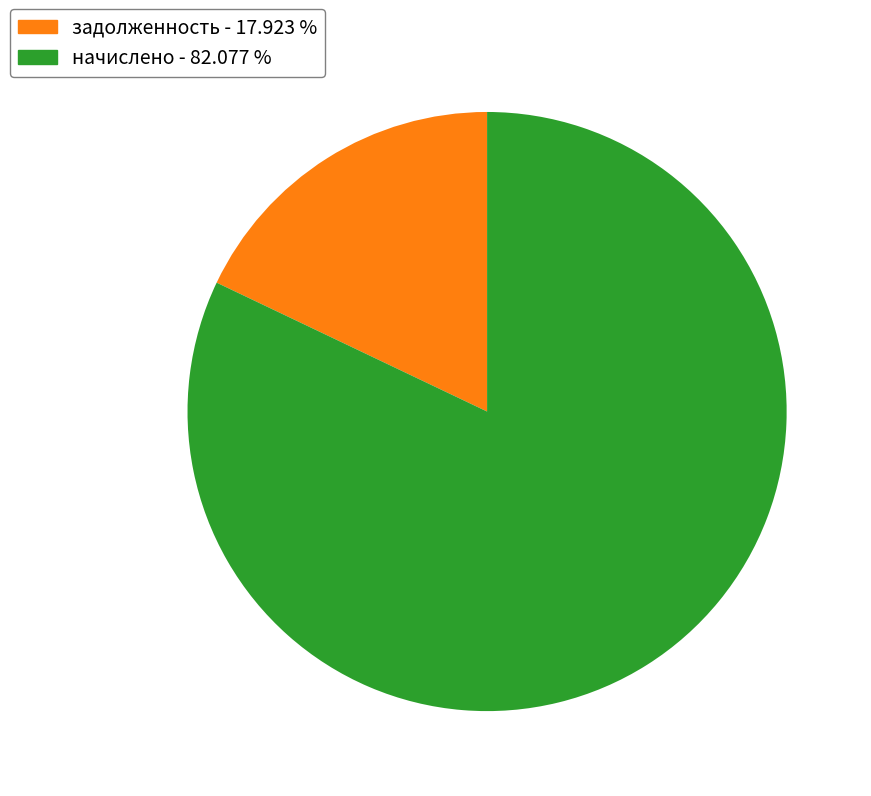

Combined, do начислено - 82.077 % and задолженность - 17.923 % account for over 50%?

Yes